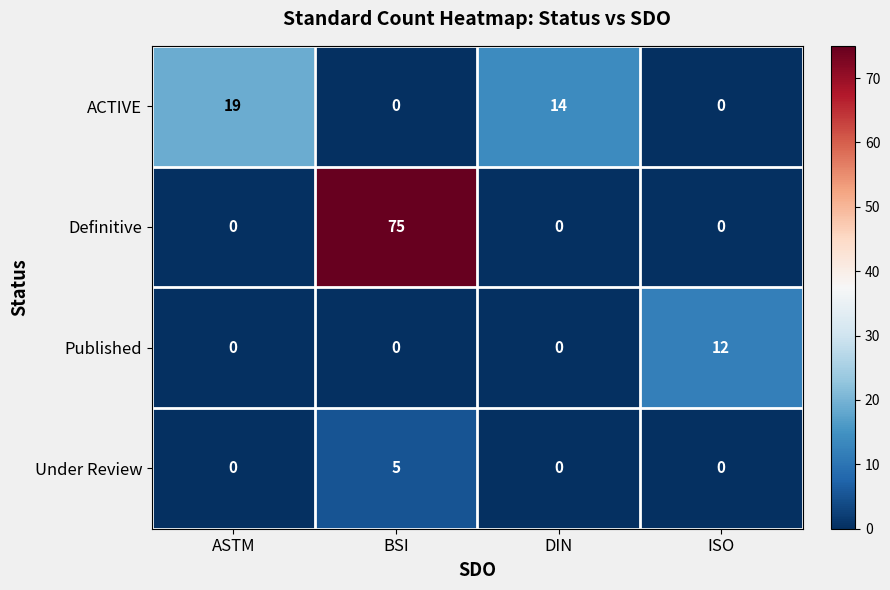

Rank the series by their maximum value, from highest to lowest.

Definitive, ACTIVE, Published, Under Review